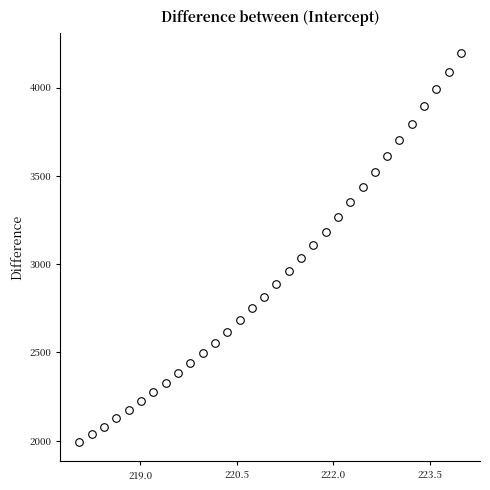

What is the range of Y values (max minus min)?

2205.2